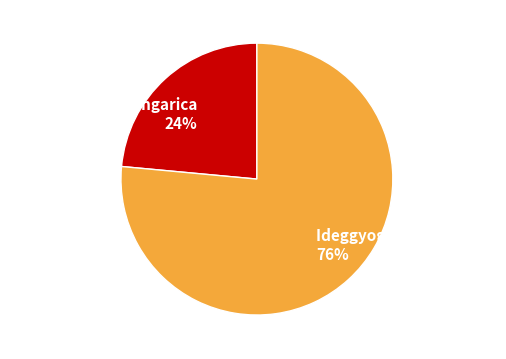

Is there a majority slice in this chart?

Yes